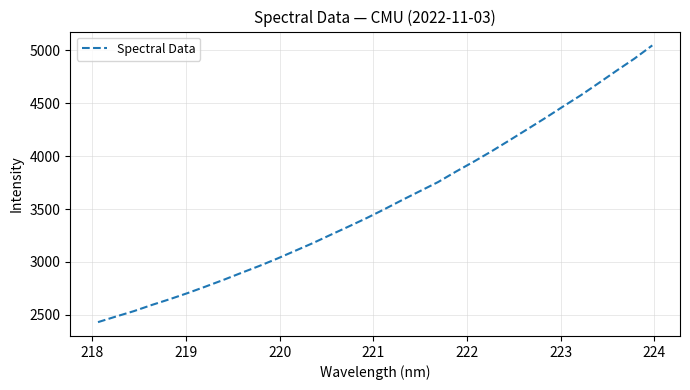

What is the sum of all values?

113800.4